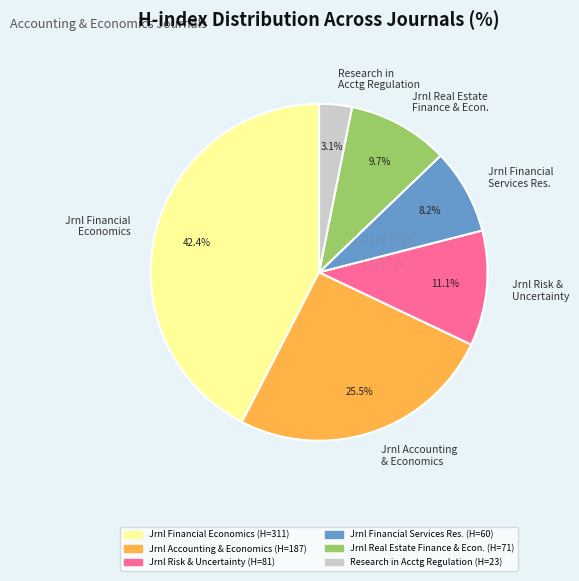

Approximately how many times larger is the value at Research in Acctg Regulation compared to Jrnl Financial Services Res.?

0.4